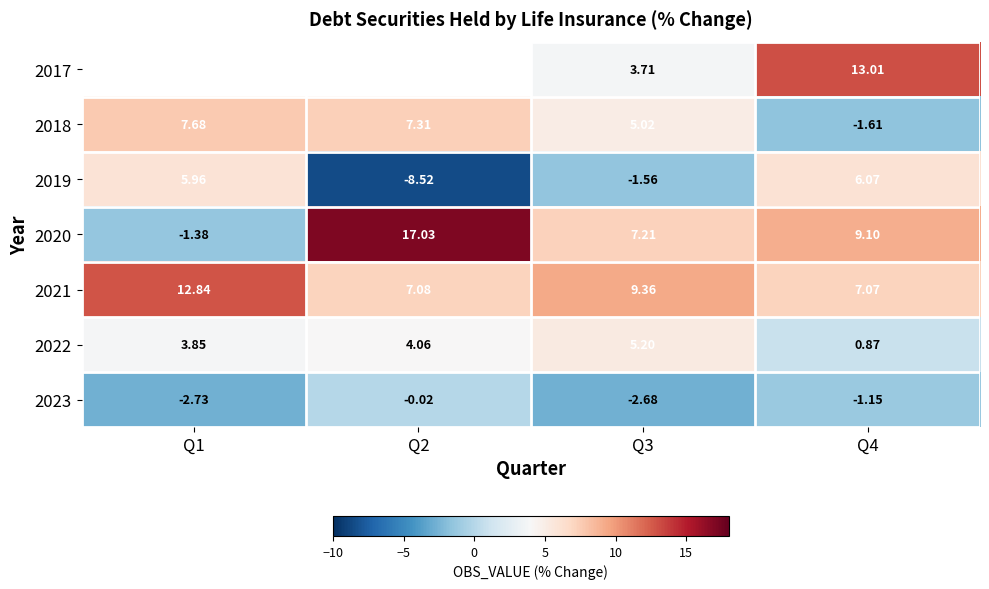

How many data points in 2020 are above 9?

2